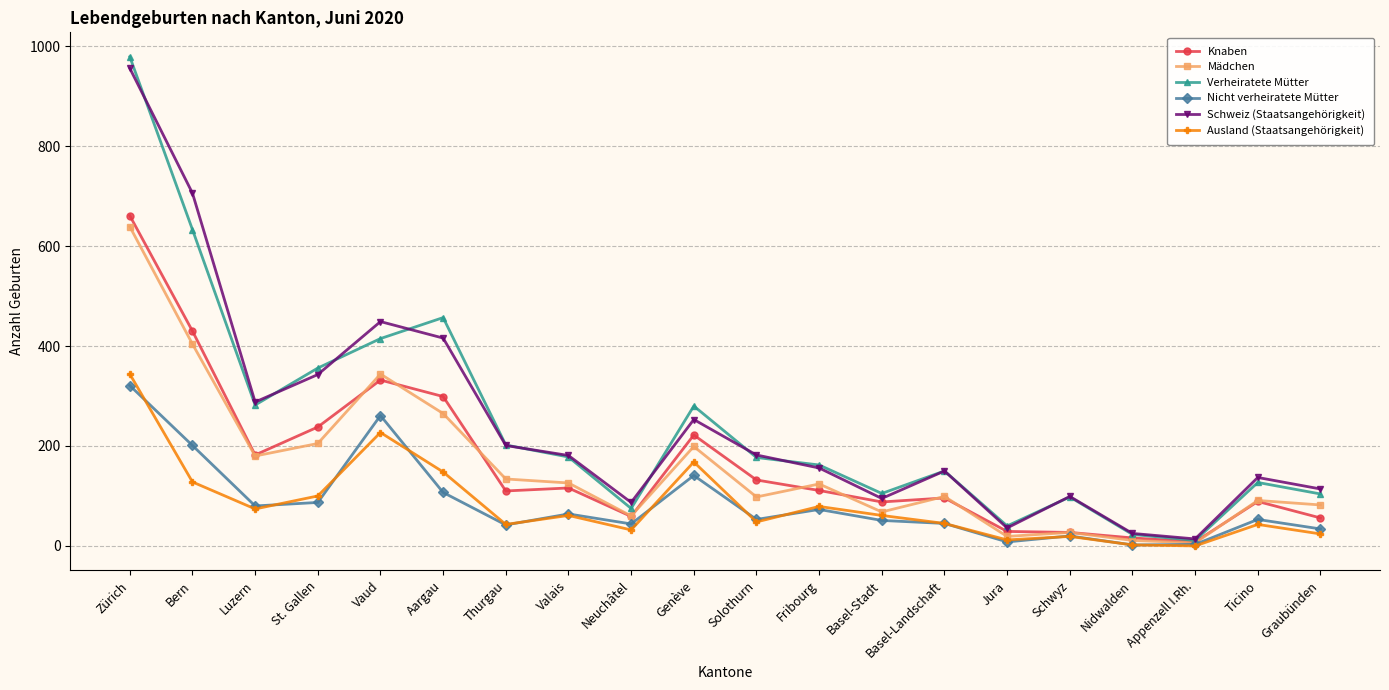

At which label does Schweiz (Staatsangehörigkeit) reach its peak?

Zürich